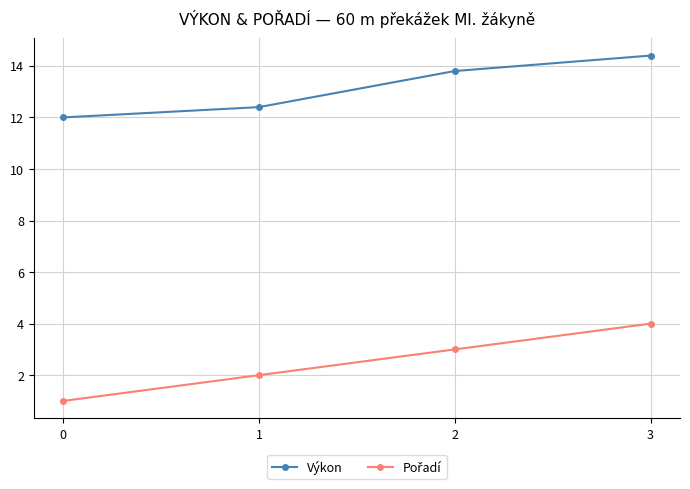

Is it true that Výkon equals 19.5 at 2?

False